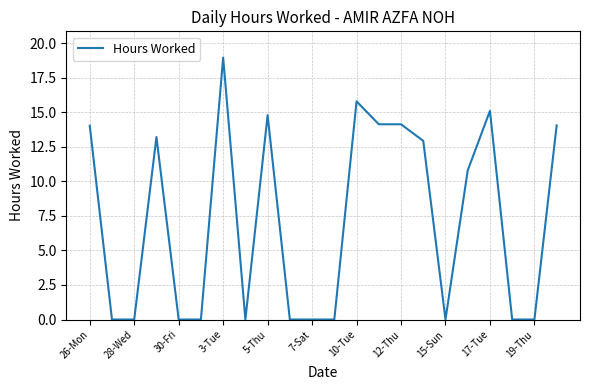

What is the greatest value displayed?

19.0